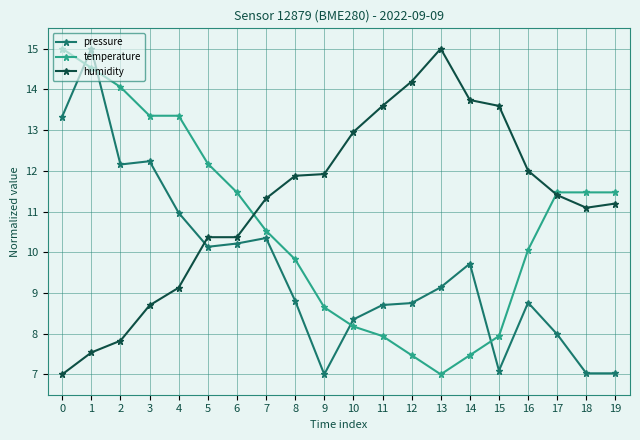

What is the greatest value displayed?

15.0